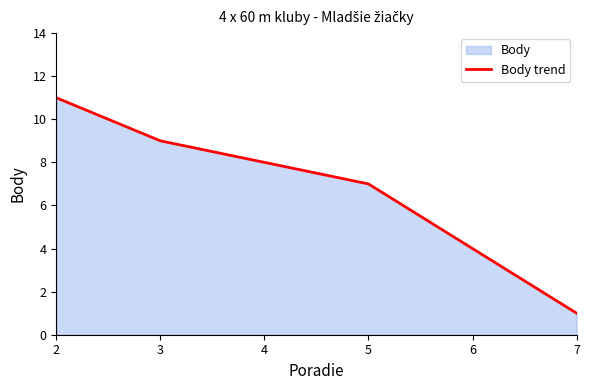

The chart shows a value of 18 at 2. True or false?

False